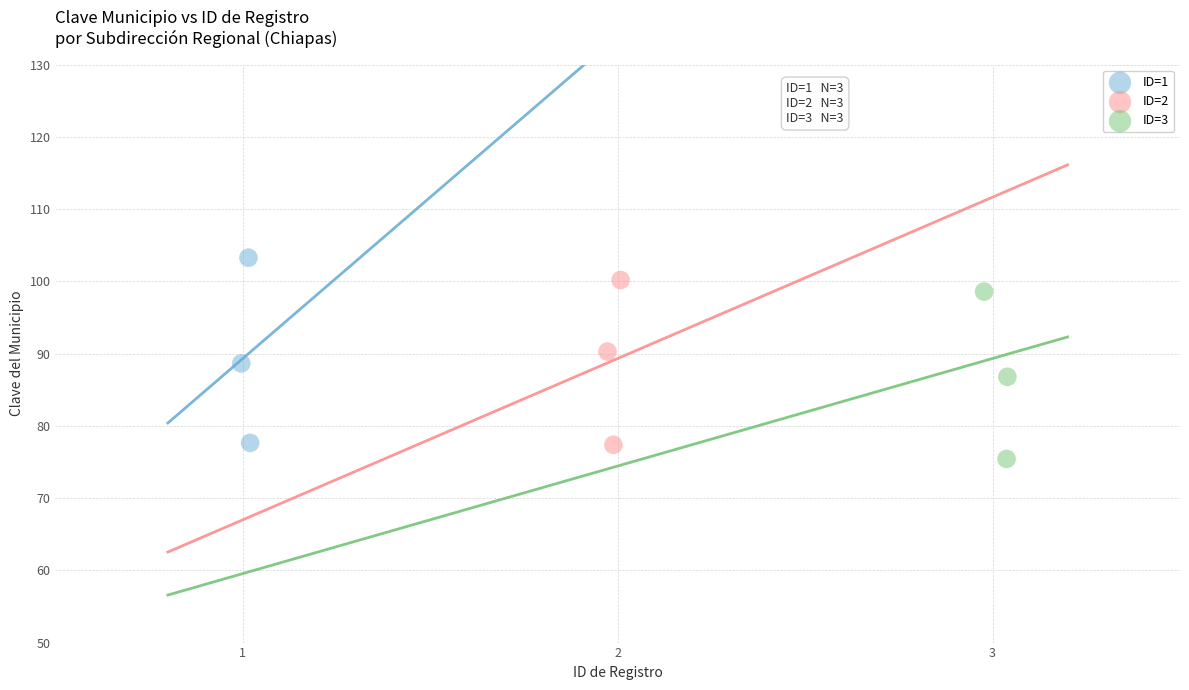

Which series has the largest Y range (max minus min)?

ID=1